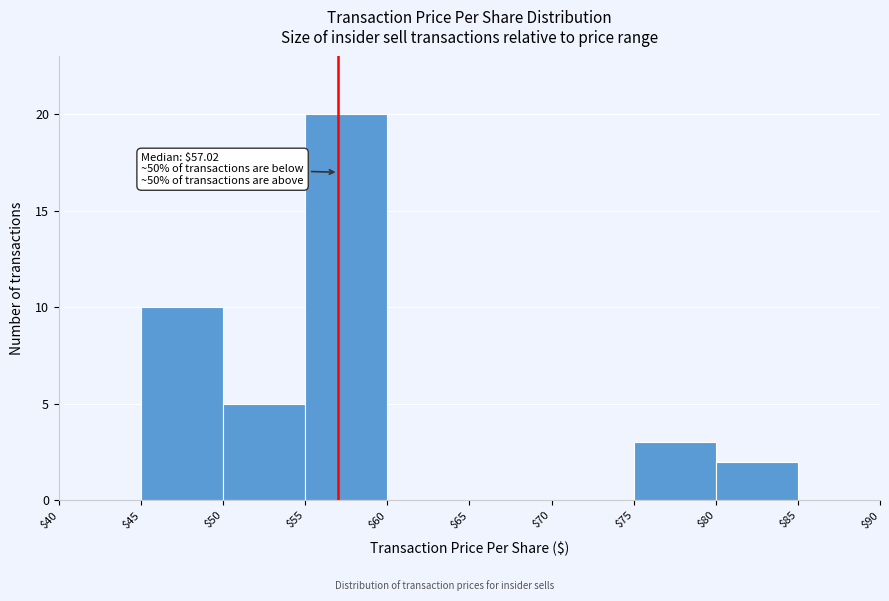

Which range on the x-axis has the tallest bar?

$55 to $60